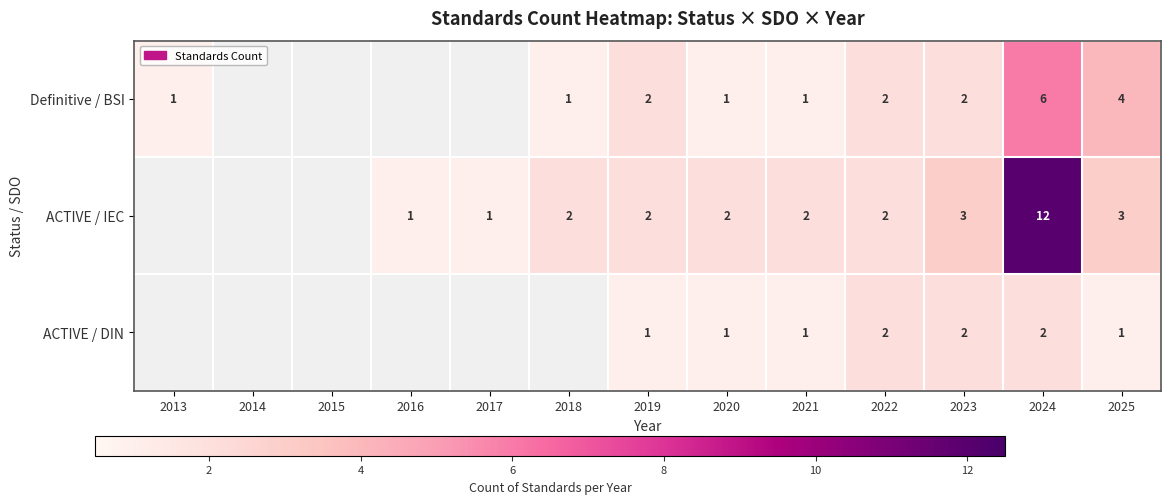

Which series changed the most between 2023 and 2024?

ACTIVE / IEC